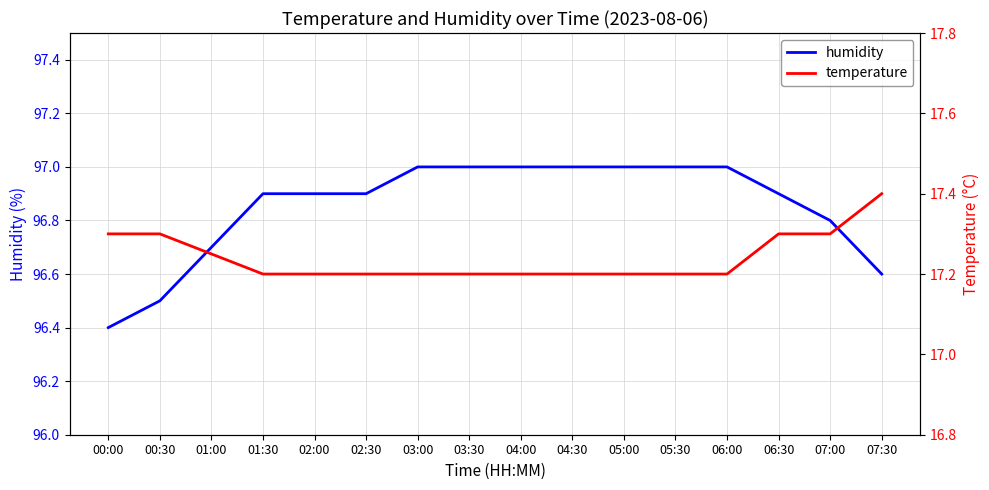

True or false: temperature and humidity intersect in this chart.

False